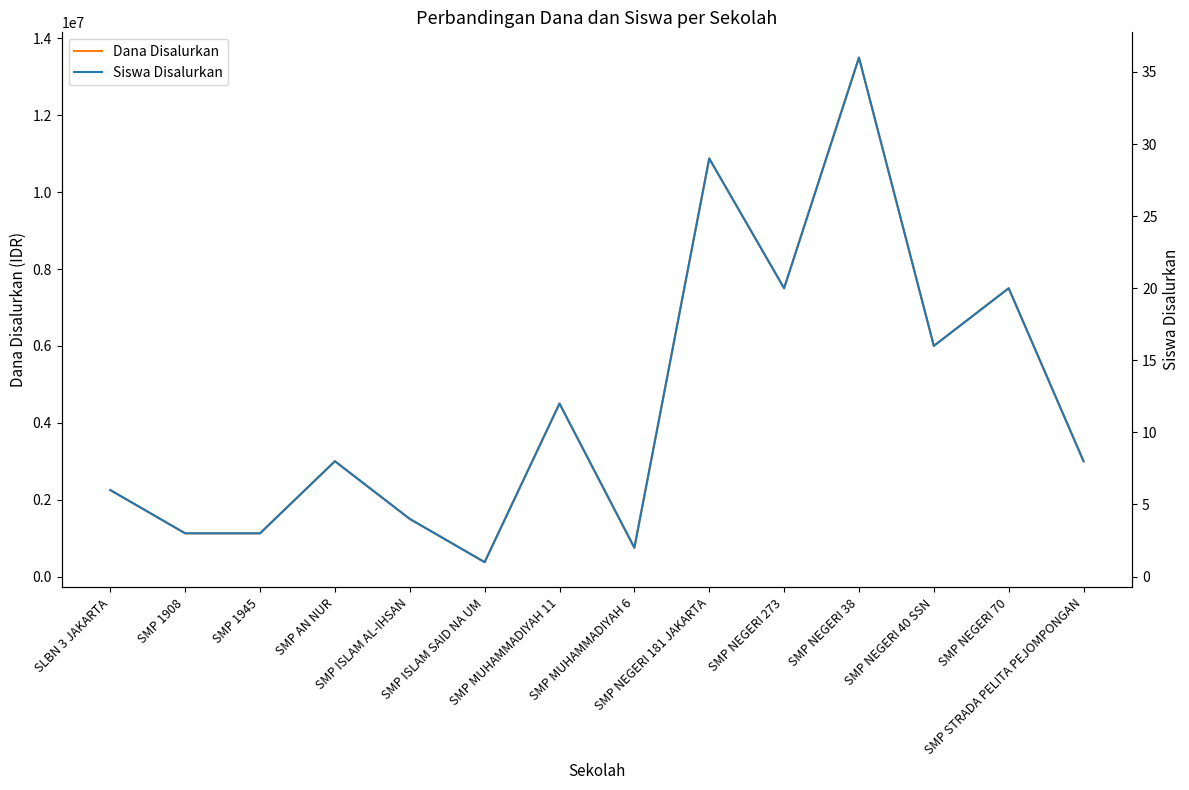

The Siswa Disalurkan series shows 5 at SMP 1945. True or false?

False